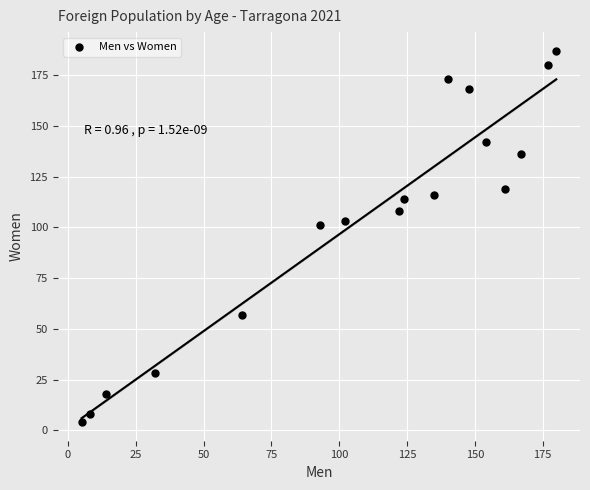

What is the range of Y values (max minus min)?

183